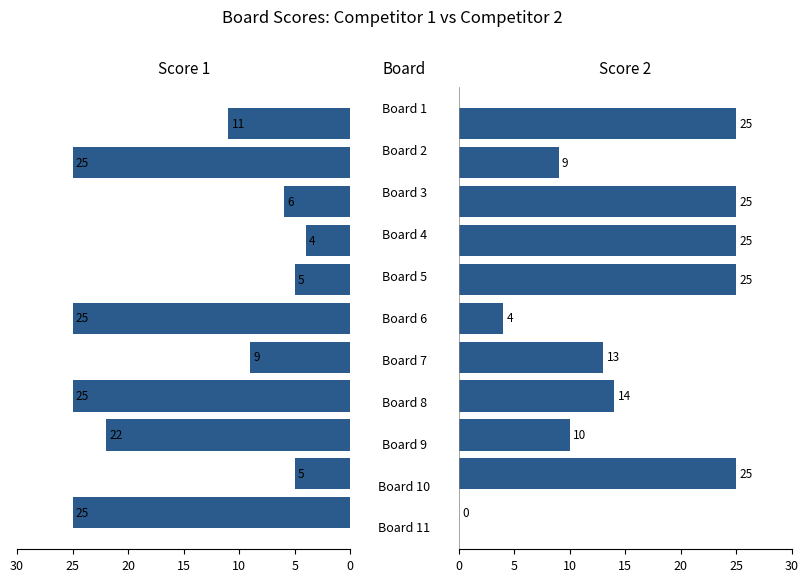

List the series in order of their peak value, highest first.

Score 2, Score 1